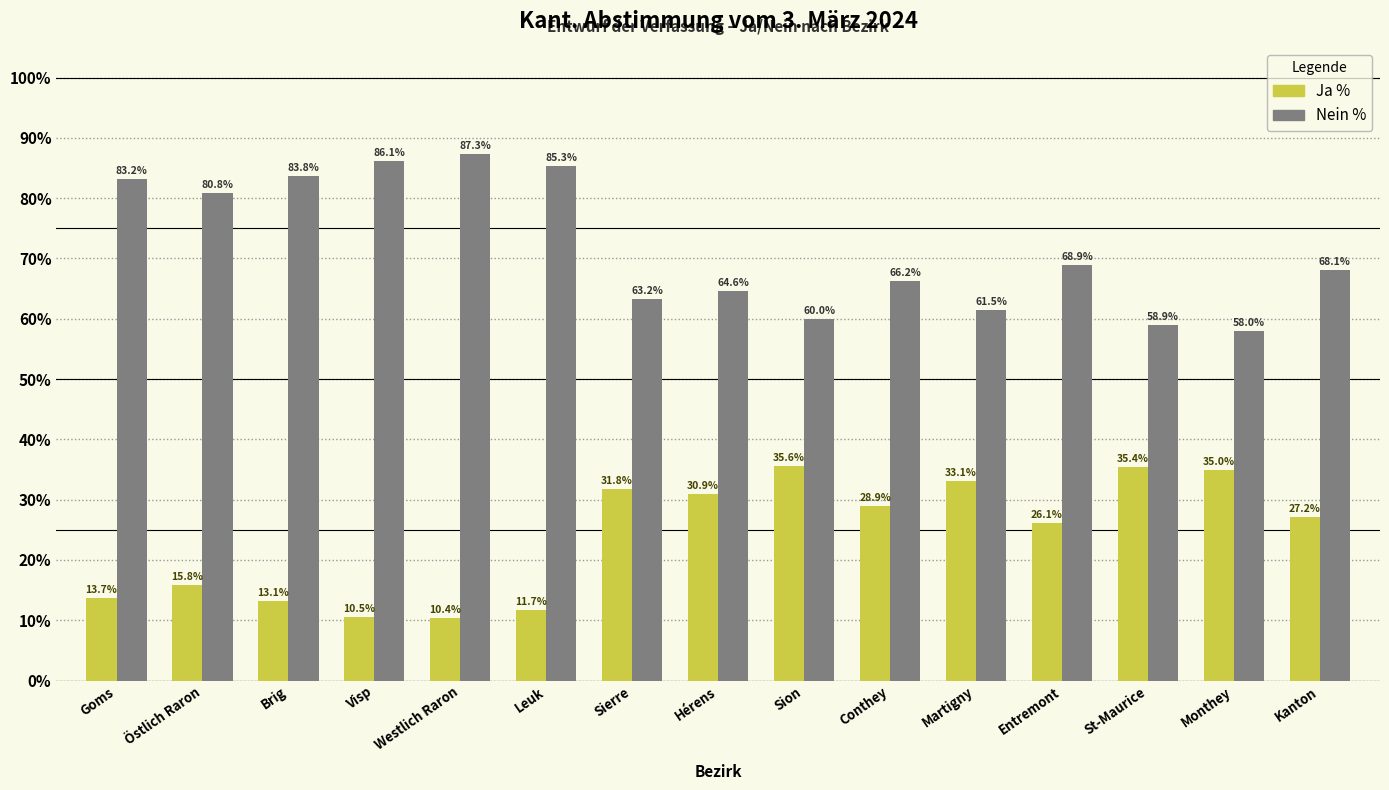

What is the difference between the second highest and second lowest values in the Nein % series?

27.2